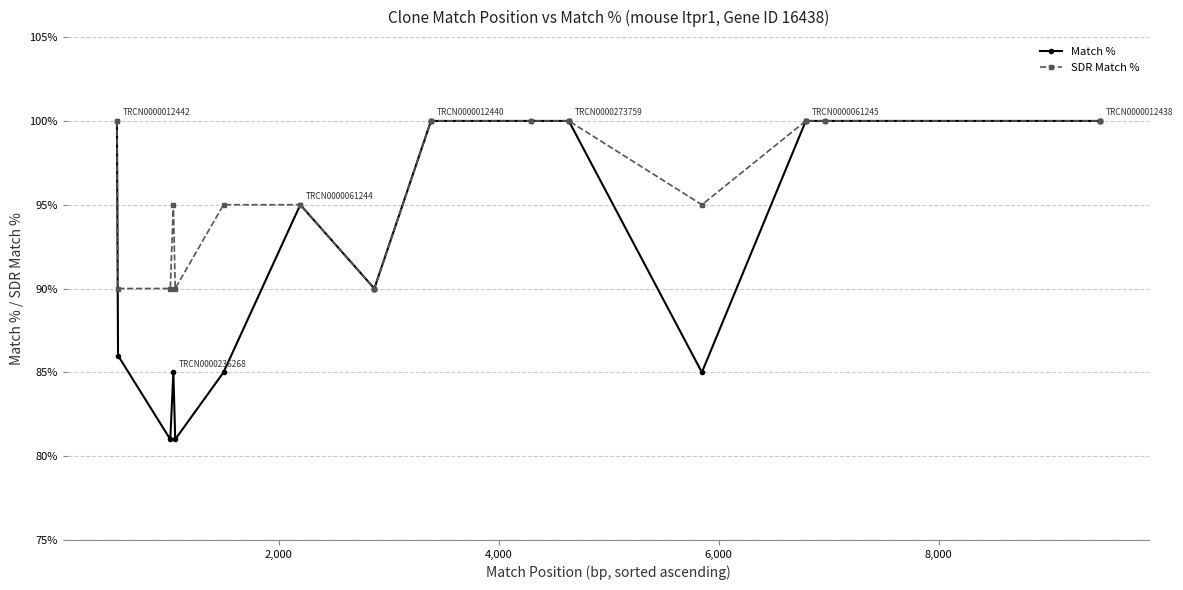

Which series has the largest range (max minus min)?

Match %